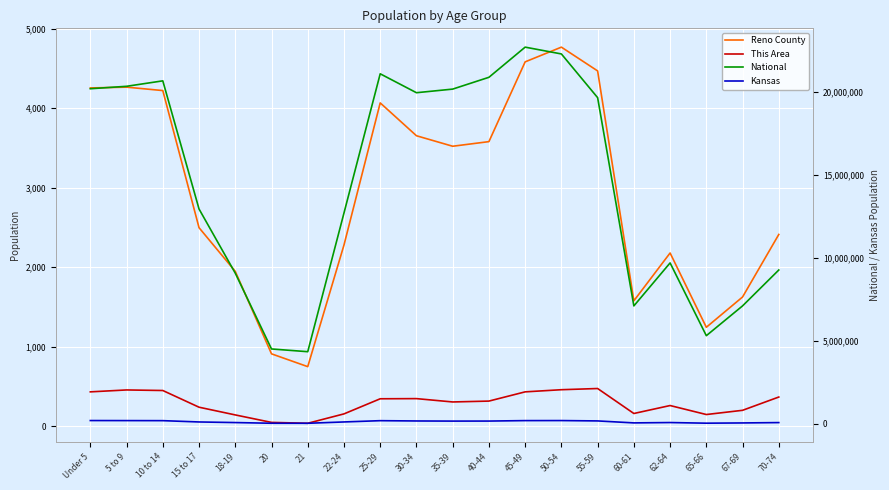

How many data points in National are less than 19664805?

10